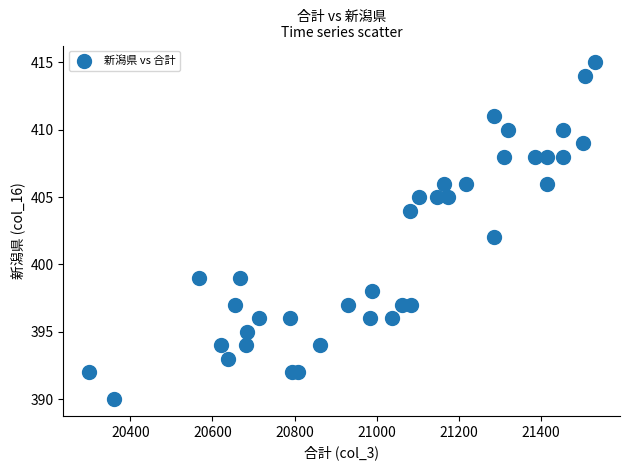

What is the range of X values (max minus min)?

1233